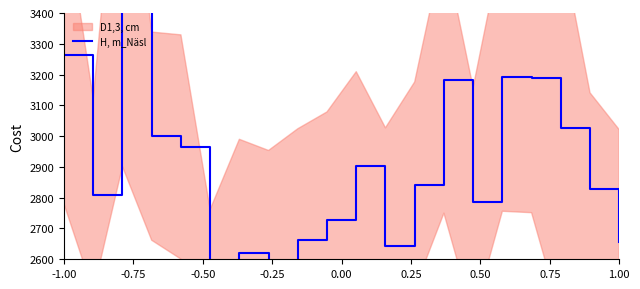

What is the average value?

2888.9